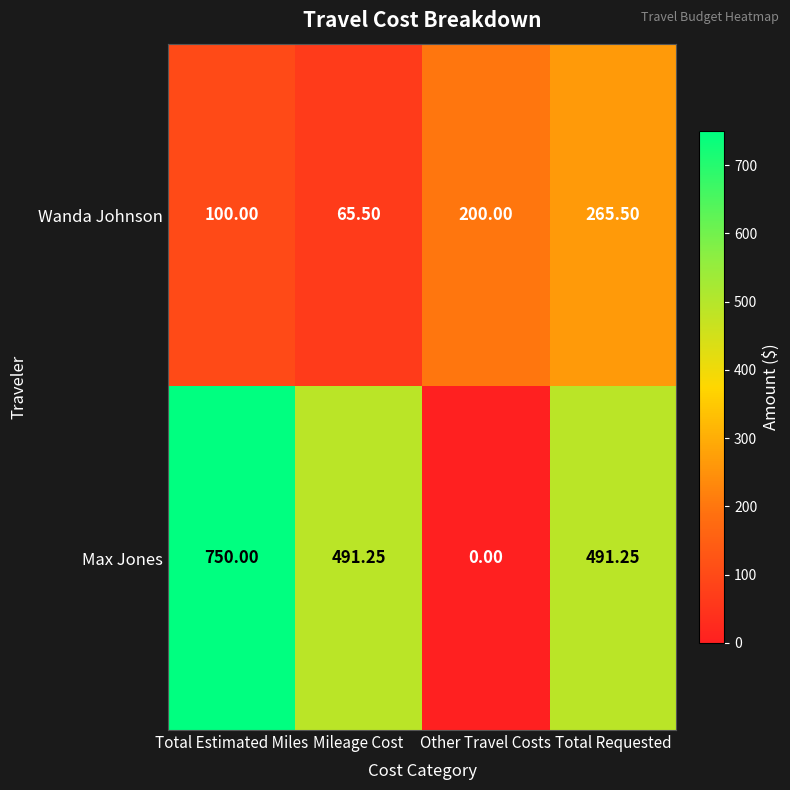

Which category has the lowest value across all series?

Other Travel Costs